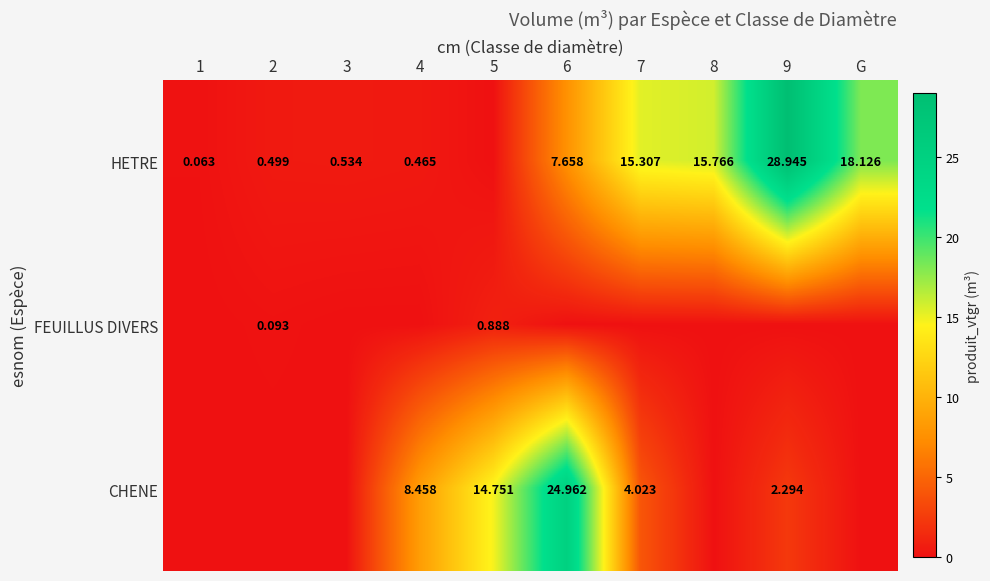

How many categories are shown in the chart?

10